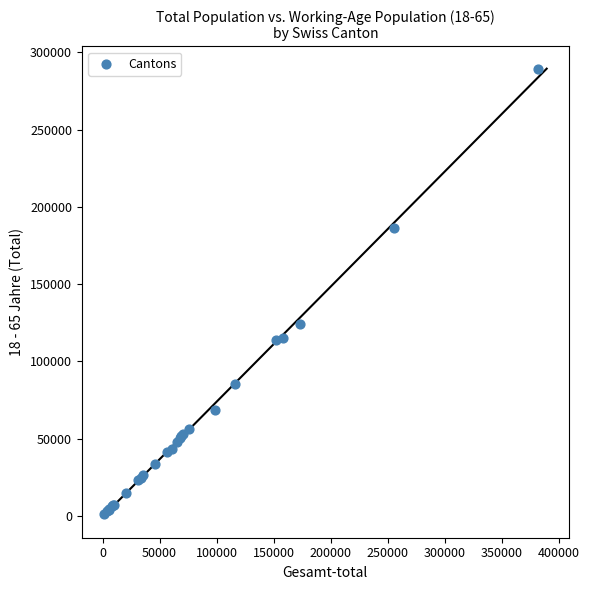

What Y value in the scatter plot is closest to 145414?

124381